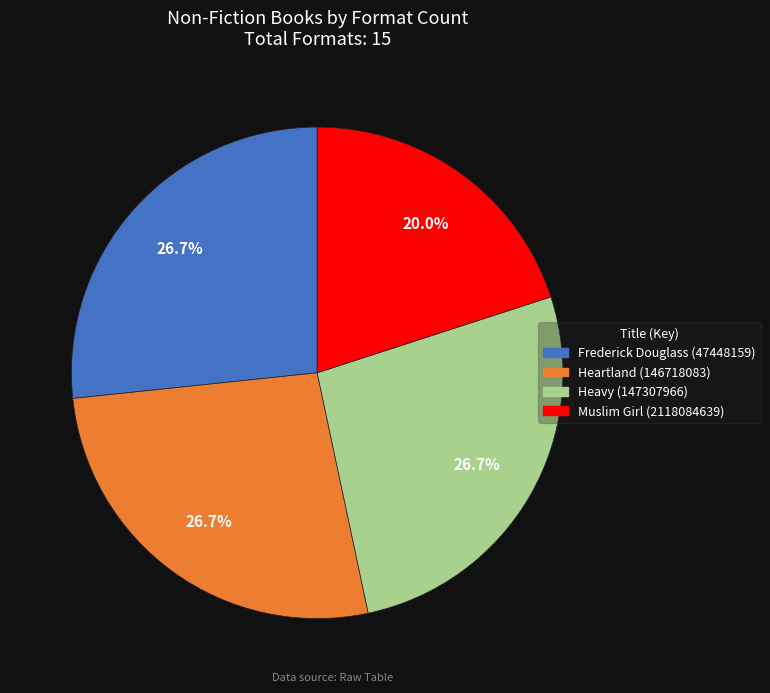

What percentage is the Heartland slice, to the nearest percent?

27%